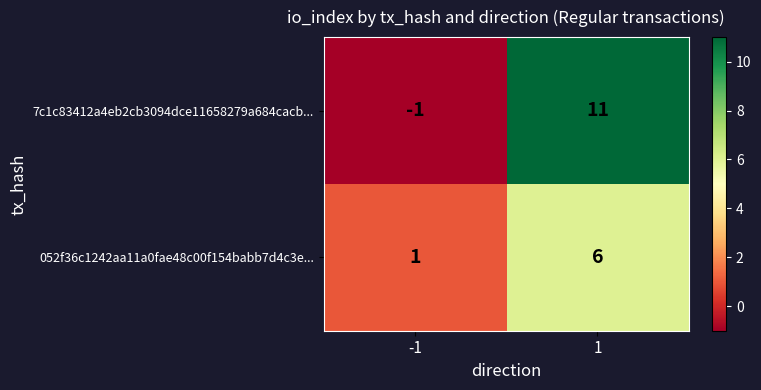

What is the sum of the 7c1c83412a4eb2cb3094dce11658279a684cacb... values at 1 and -1?

10